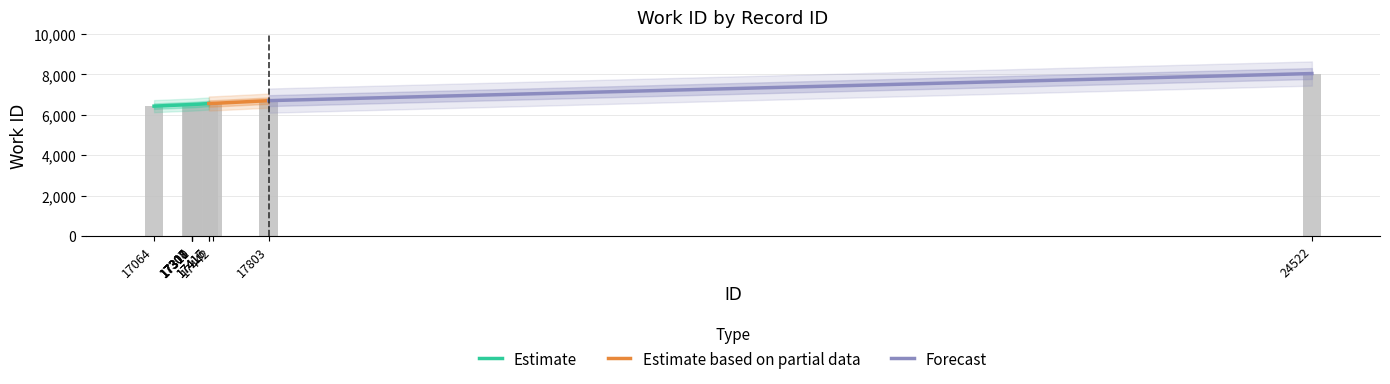

What is the sum of all values?

66894